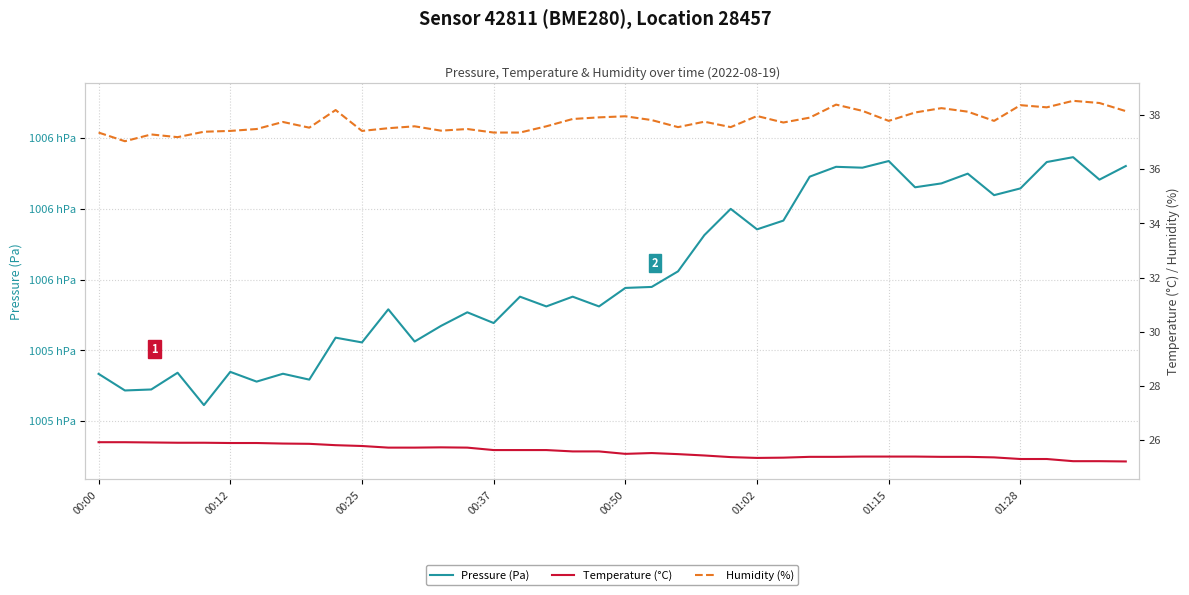

What is the smallest value displayed?

25.2